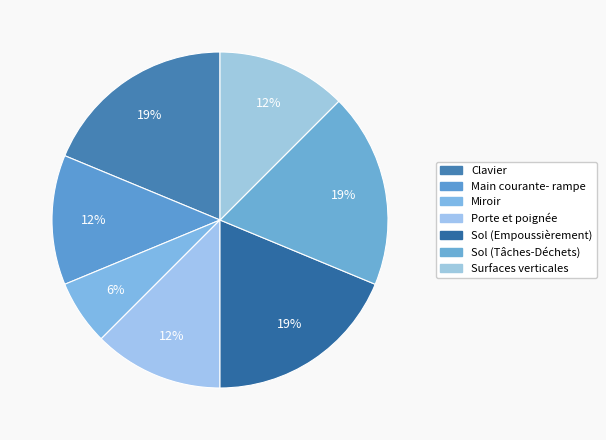

Is Sol (Tâches-Déchets) the majority of the pie?

No